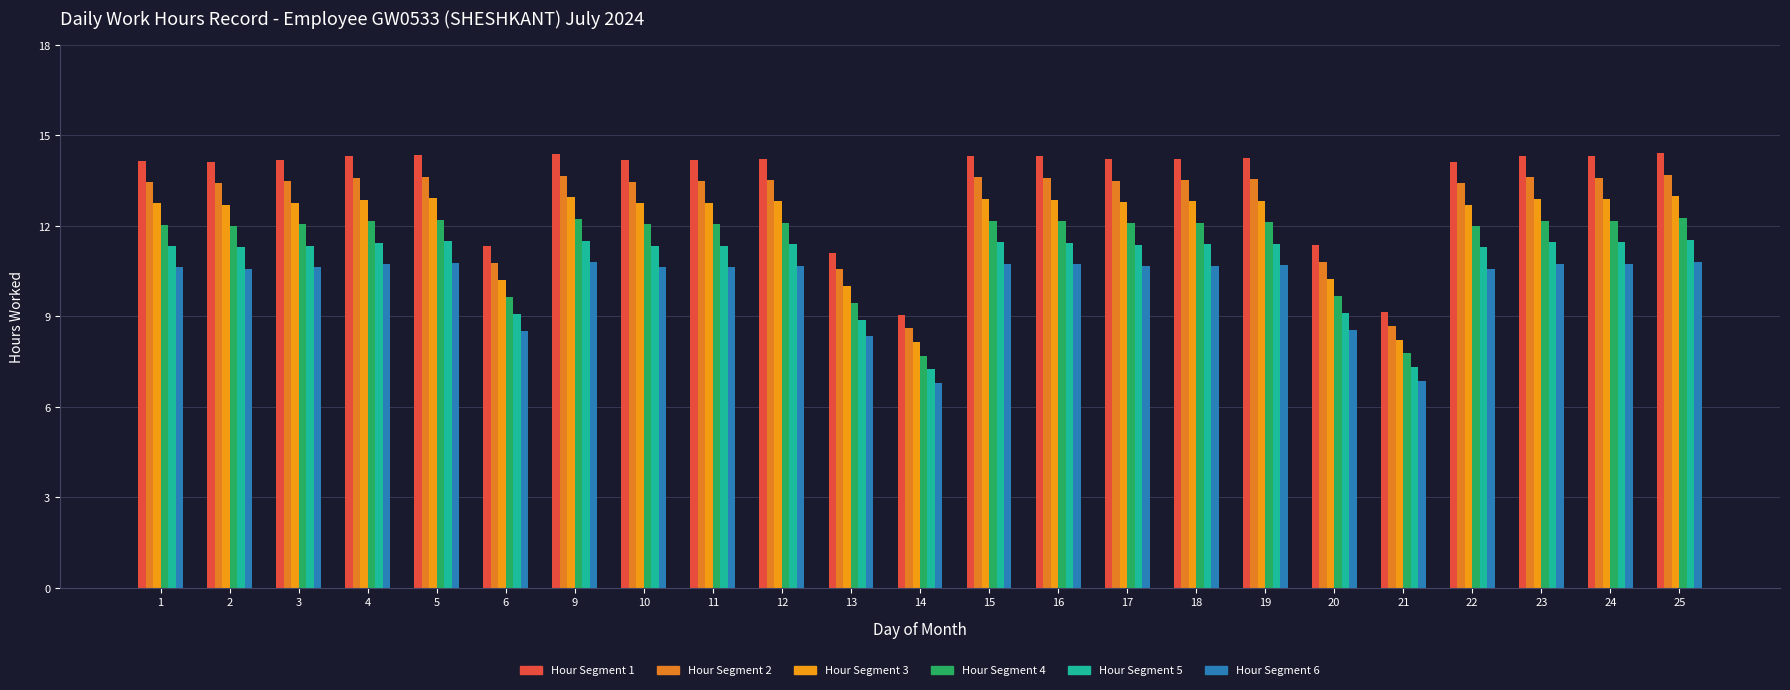

Are the bars horizontal?

No